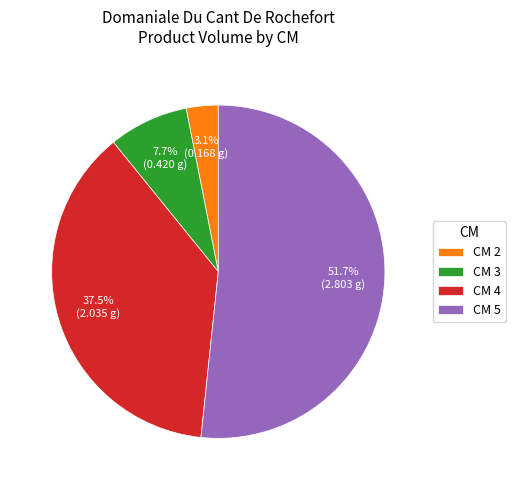

What portion of the pie excludes CM 3?

92.3%